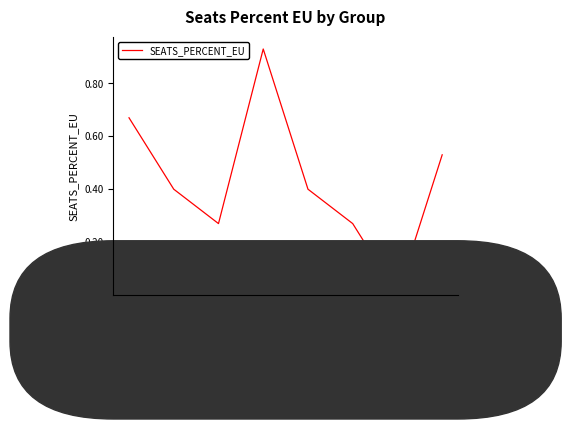

Which label corresponds to the smallest value in the chart?

GP1407